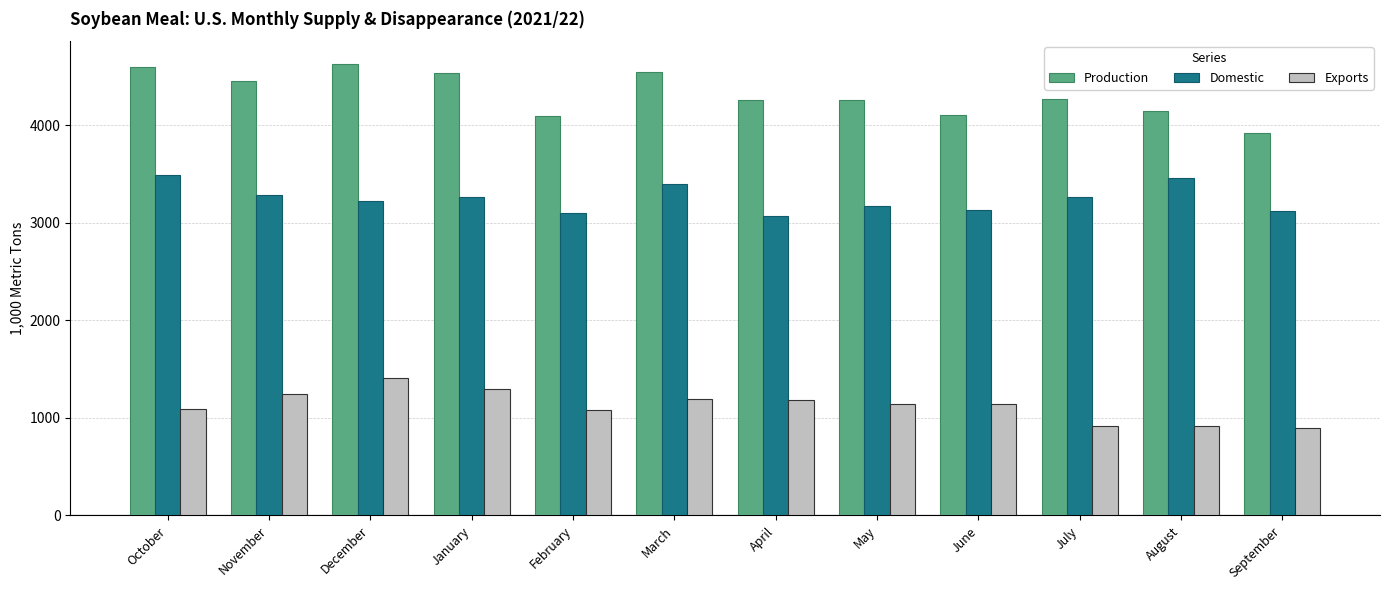

What is the total value across all series at April?

8505.8